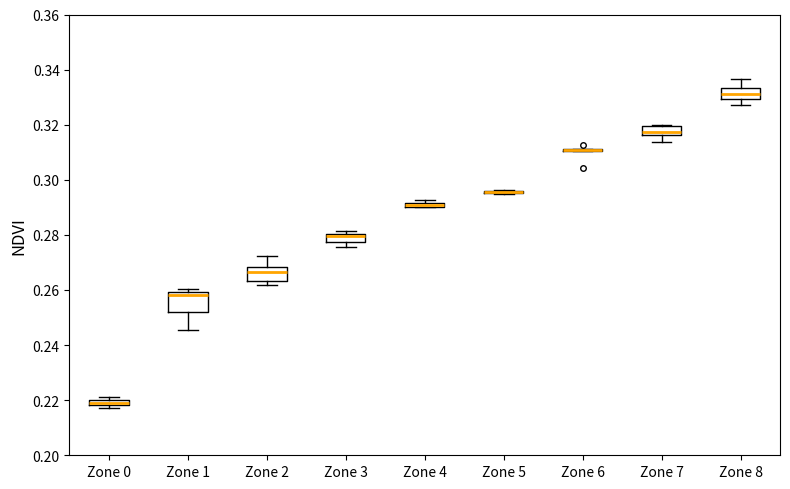

Comparing the boxes themselves (not the whiskers), which one is the tallest?

Zone 1